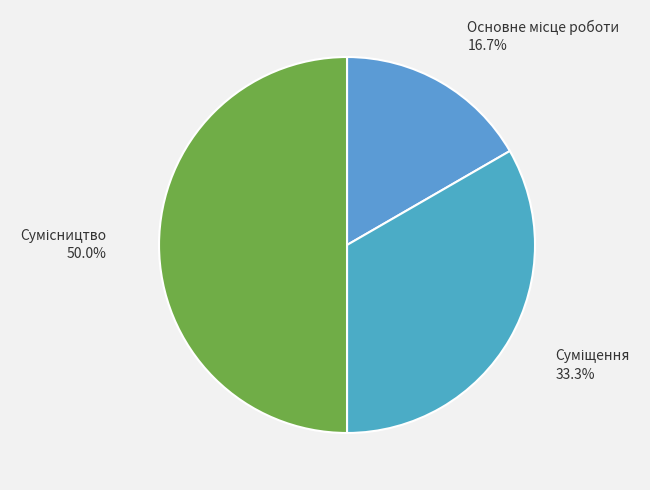

To the nearest percent, what is the difference between the largest and smallest slice percentages?

33%